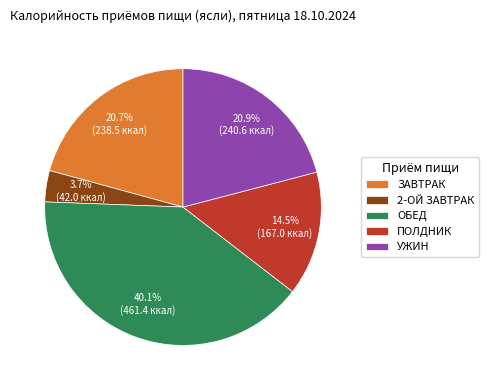

Do ПОЛДНИК and УЖИН together represent more than half of the pie?

No